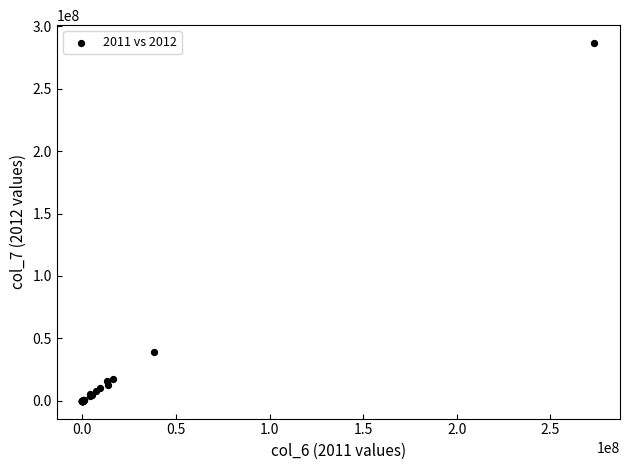

What Y value in the scatter plot is closest to 143358733?

39383019.6